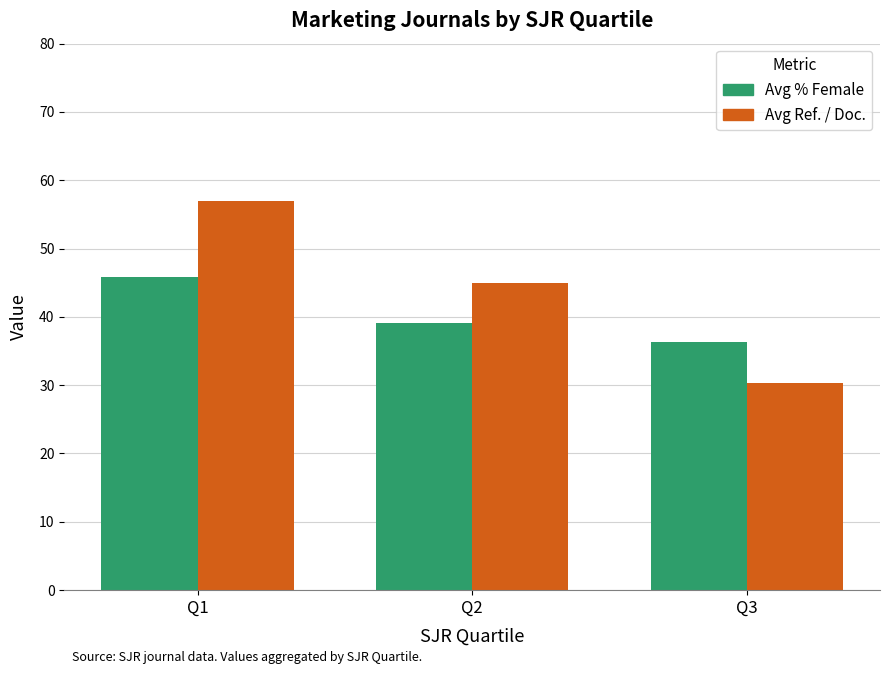

What is the difference between the maximum and minimum values in the Avg % Female series?

9.5